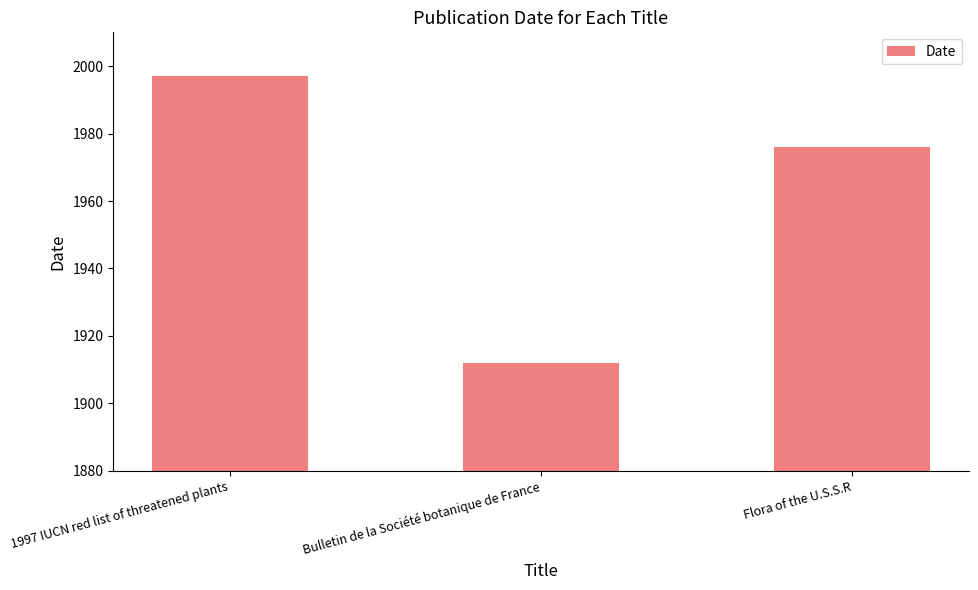

What is the label of the 2nd bar from the right?

Bulletin de la Société botanique de France